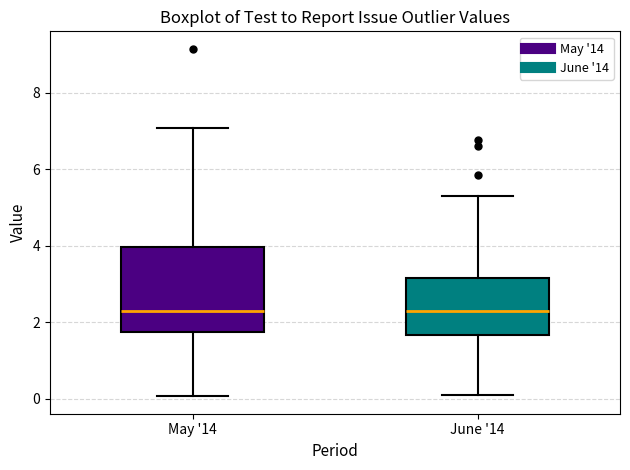

Where is the lower edge of the box for June '14 on the y-axis? The values are not printed on the chart, so give them approximately, as read against the axis.

1.6